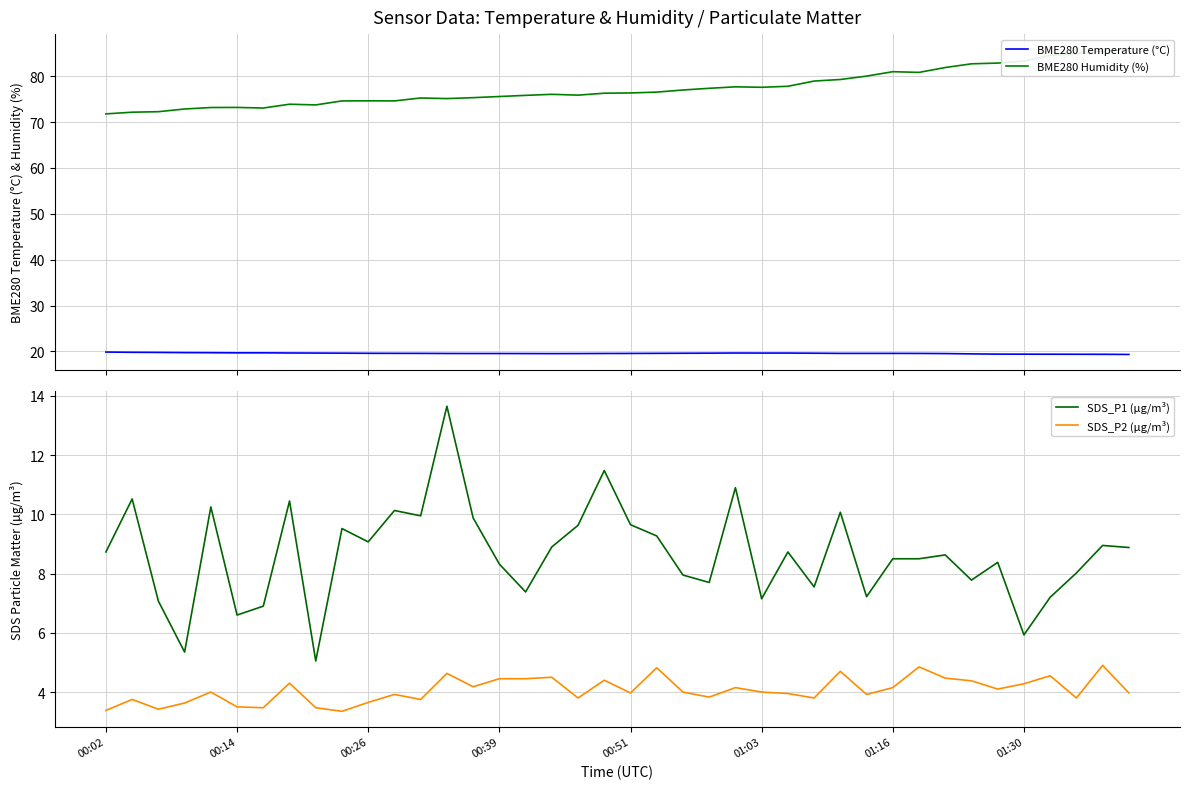

Reading right to left, extract all data points from this chart.

BME280 Temperature (°C): 19.3	19.4	19.4	19.4	19.4	19.4	19.4	19.5	19.6	19.6	19.6	19.6	19.6	19.6	19.6	19.6	19.6	19.6	19.6	19.6	19.5	19.5	19.5	19.5	19.5	19.5	19.5	19.6	19.6	19.6	19.6	19.6	19.6	19.7	19.7	19.7	19.7	19.8	19.8	19.9
BME280 Humidity (%): 85.8	85.5	84.9	84.5	83.3	82.9	82.7	81.9	80.8	81.0	80.0	79.3	78.9	77.8	77.6	77.7	77.4	77.0	76.5	76.3	76.3	75.9	76.0	75.8	75.6	75.3	75.1	75.2	74.6	74.6	74.6	73.7	73.9	73.1	73.2	73.2	72.8	72.3	72.2	71.8
SDS_P1 (µg/m³): 8.9	8.9	8.0	7.2	5.9	8.4	7.8	8.6	8.5	8.5	7.2	10.1	7.5	8.7	7.2	10.9	7.7	8.0	9.3	9.7	11.5	9.6	8.9	7.4	8.3	9.9	13.7	9.9	10.1	9.1	9.5	5.0	10.4	6.9	6.6	10.2	5.3	7.1	10.5	8.7
SDS_P2 (µg/m³): 4.0	4.9	3.8	4.5	4.3	4.1	4.4	4.5	4.8	4.2	3.9	4.7	3.8	4.0	4.0	4.2	3.8	4.0	4.8	4.0	4.4	3.8	4.5	4.5	4.5	4.2	4.6	3.8	3.9	3.6	3.4	3.5	4.3	3.5	3.5	4.0	3.6	3.4	3.8	3.4